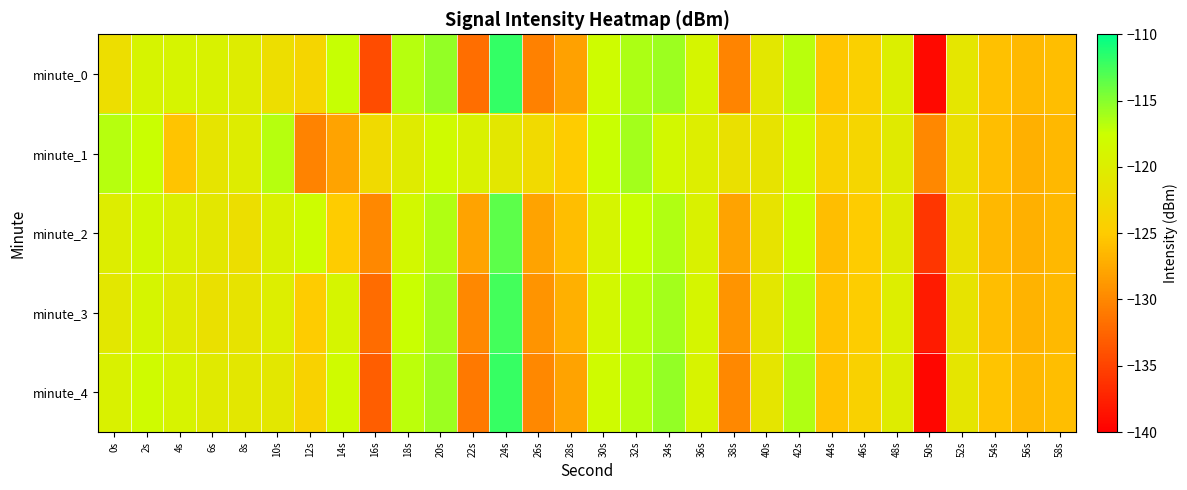

What is the difference between the highest and lowest values at 4s?

6.4